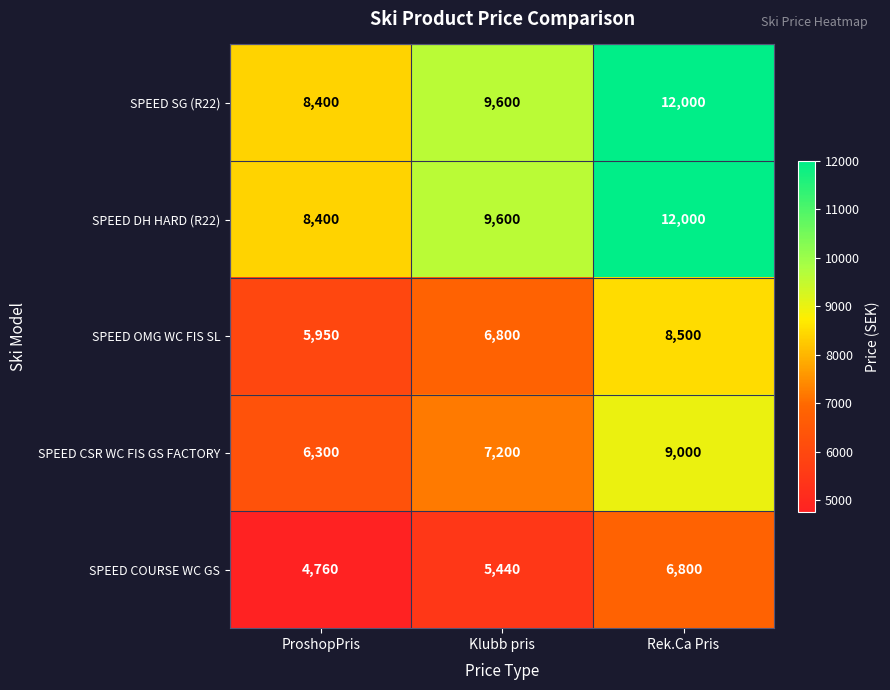

What is the maximum value shown in the chart?

12000